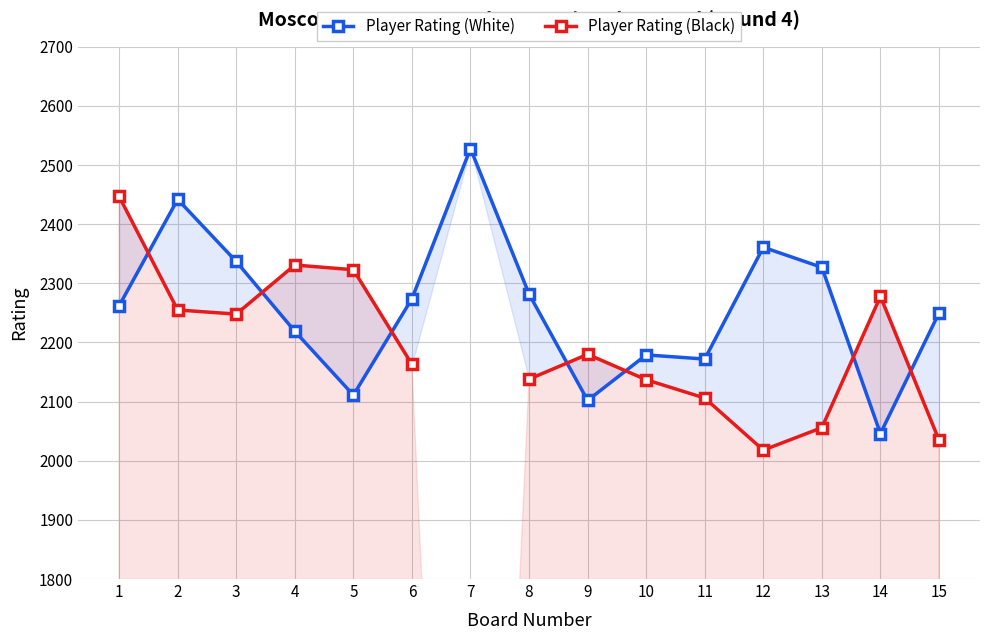

What is the difference between the maximum and minimum values in the Player Rating (White) series?

482.0